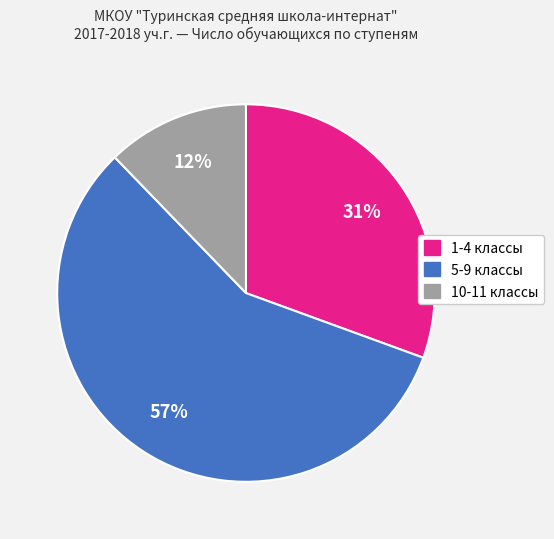

True or false: 10-11 классы accounts for 12% of the total.

True